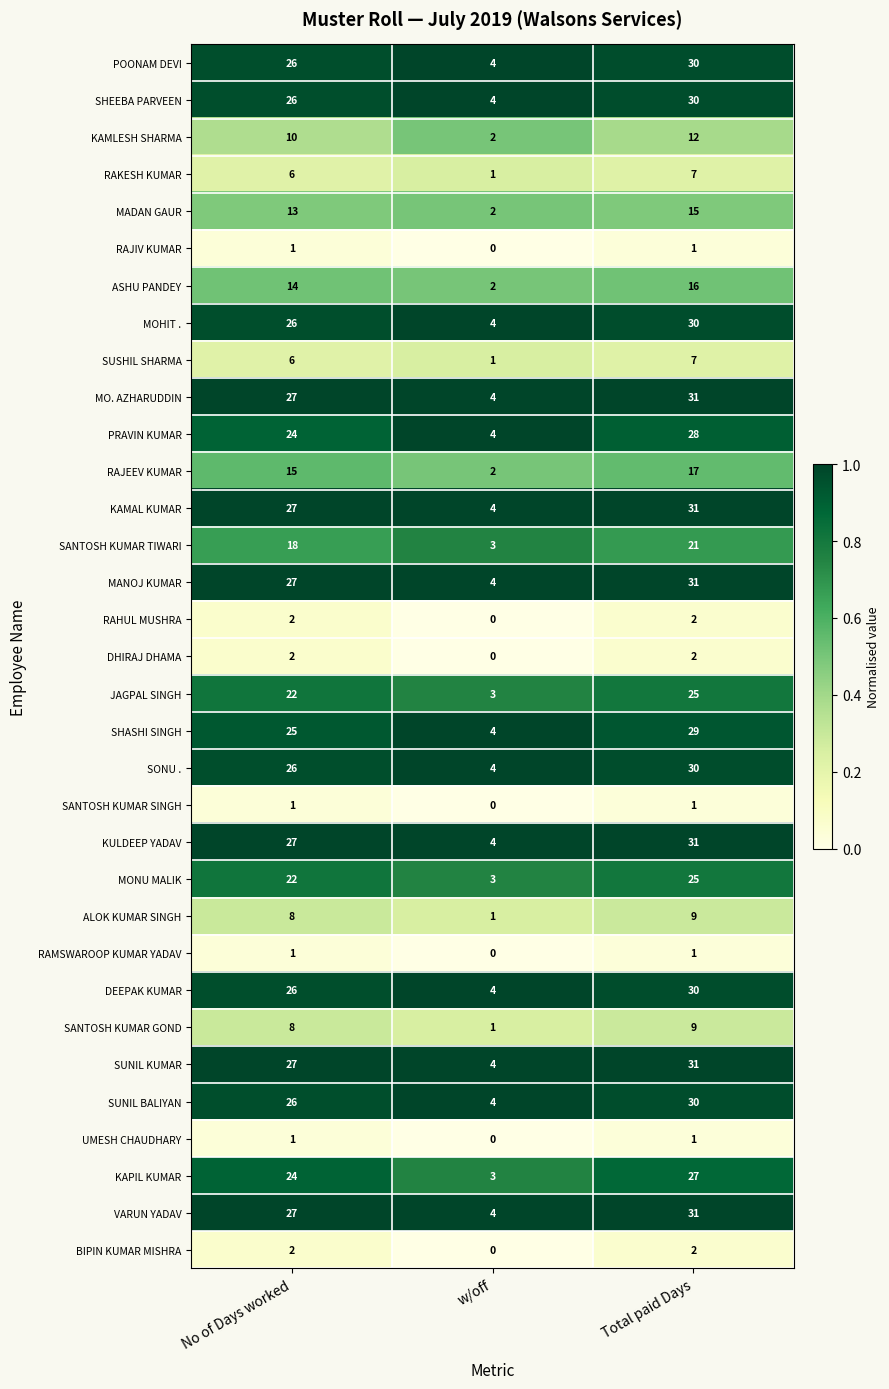

What is the difference between the POONAM DEVI values at Total paid Days and w/off?

26